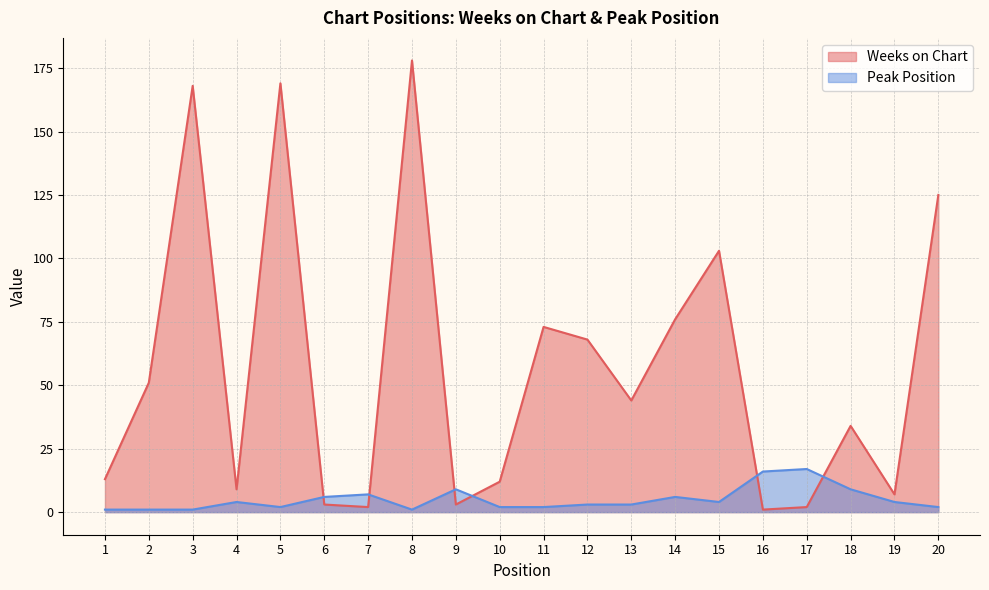

What is the sum of all Weeks on Chart values?

1141